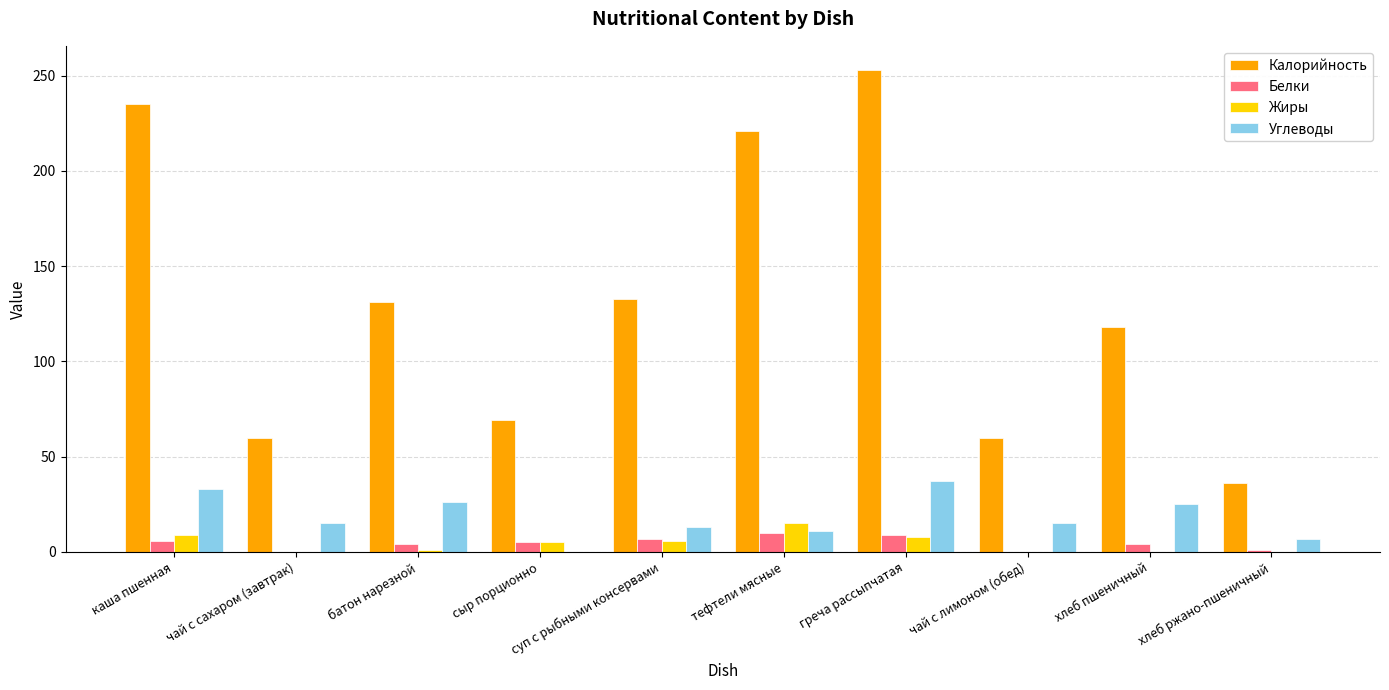

Which series changed the most between суп с рыбными консервами and тефтели мясные?

Калорийность